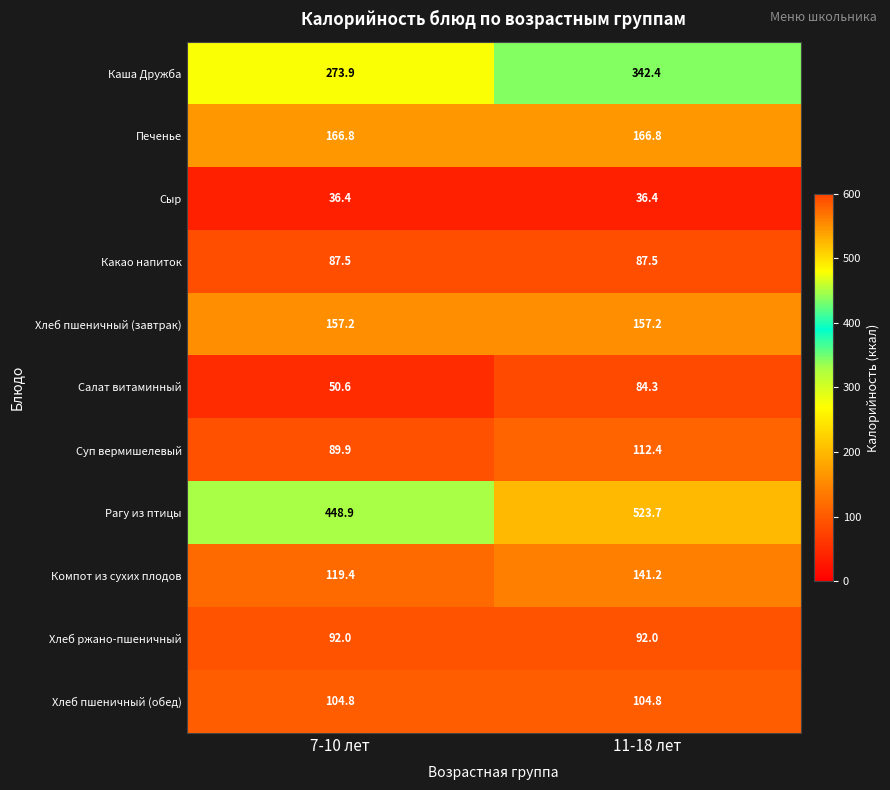

Reading left to right, list all the values displayed in this chart.

Каша Дружба: 7-10 лет=273.9	11-18 лет=342.4
Печенье: 7-10 лет=166.8	11-18 лет=166.8
Сыр: 7-10 лет=36.4	11-18 лет=36.4
Какао напиток: 7-10 лет=87.5	11-18 лет=87.5
Хлеб пшеничный (завтрак): 7-10 лет=157.2	11-18 лет=157.2
Салат витаминный: 7-10 лет=50.6	11-18 лет=84.3
Суп вермишелевый: 7-10 лет=89.9	11-18 лет=112.4
Рагу из птицы: 7-10 лет=448.9	11-18 лет=523.7
Компот из сухих плодов: 7-10 лет=119.4	11-18 лет=141.2
Хлеб ржано-пшеничный: 7-10 лет=92.0	11-18 лет=92.0
Хлеб пшеничный (обед): 7-10 лет=104.8	11-18 лет=104.8